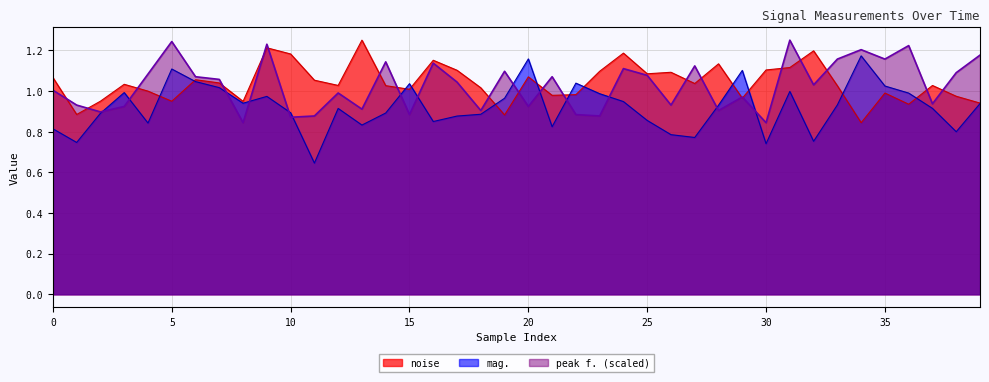

The value of noise at 20 is 1.8. True or false?

False